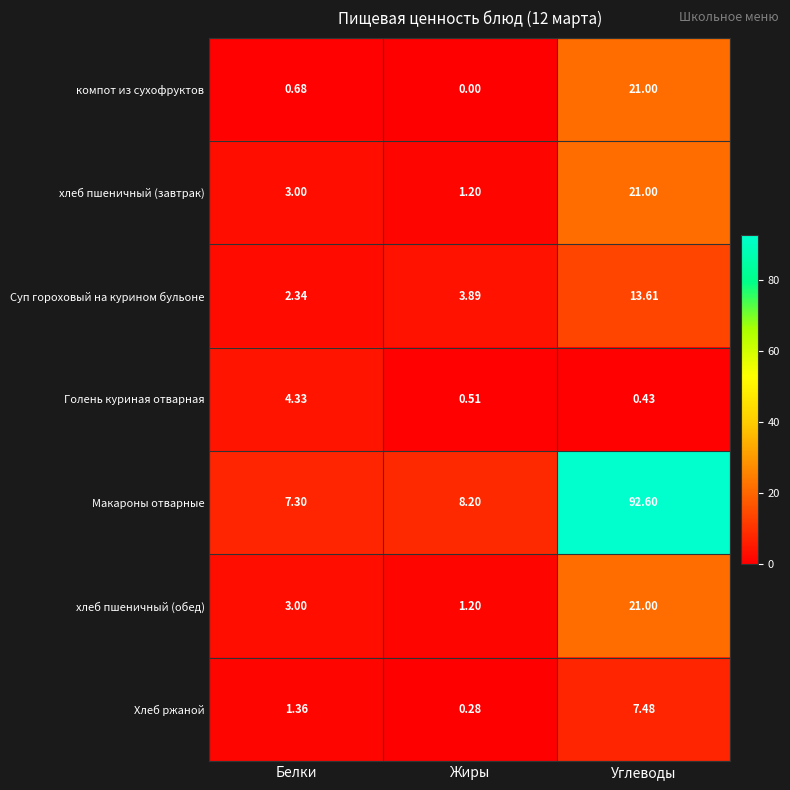

Which series has the largest total across all categories?

Макароны отварные